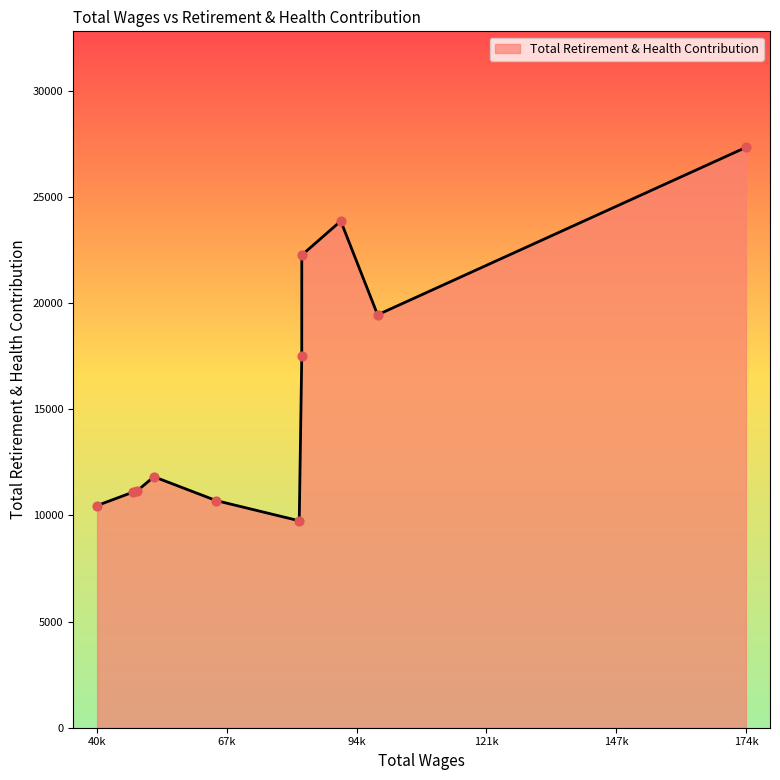

What is the greatest value displayed?

27324